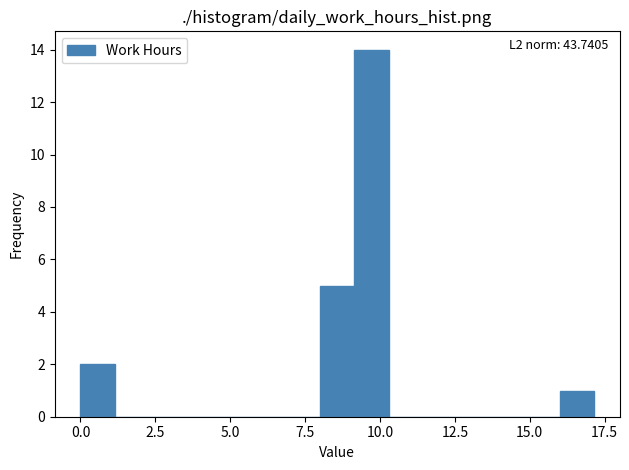

Read against the x-axis, roughly where is the centre of the tallest bar?

9.5